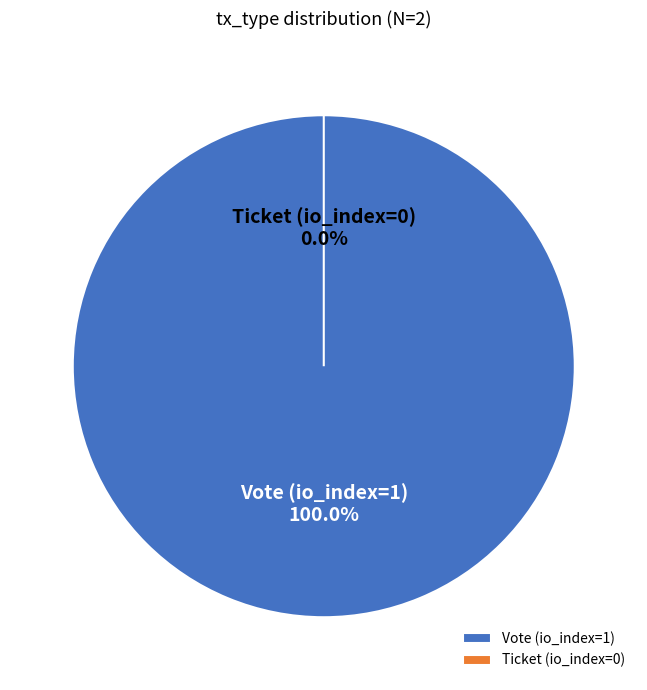

Which category has the smallest portion of the pie?

Ticket (io_index=0)